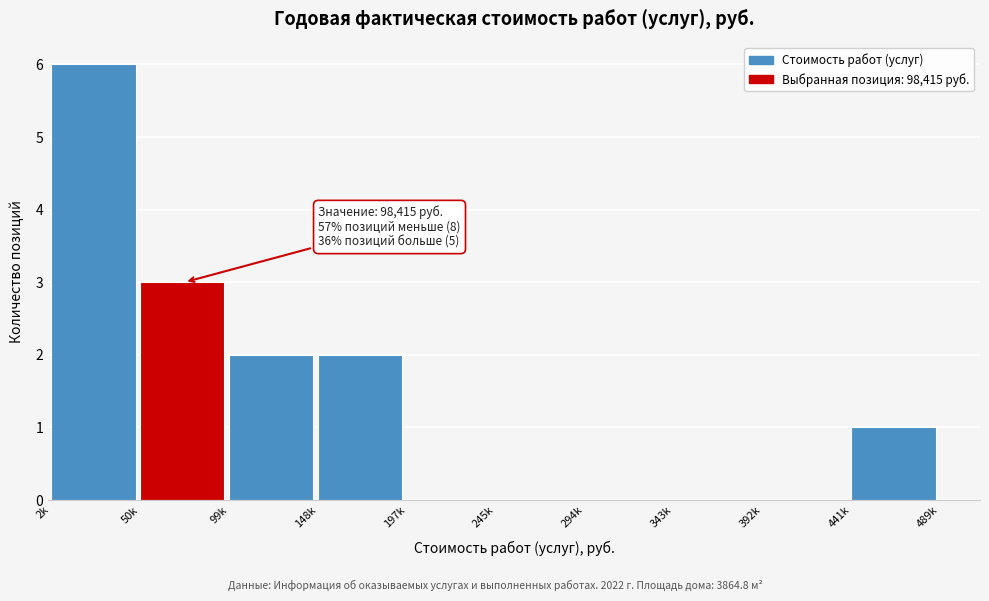

Reading left to right, what are all the values shown in this chart?

2k=6	50k=3	99k=2	148k=2	197k=0	245k=0	294k=0	343k=0	392k=0	441k=1